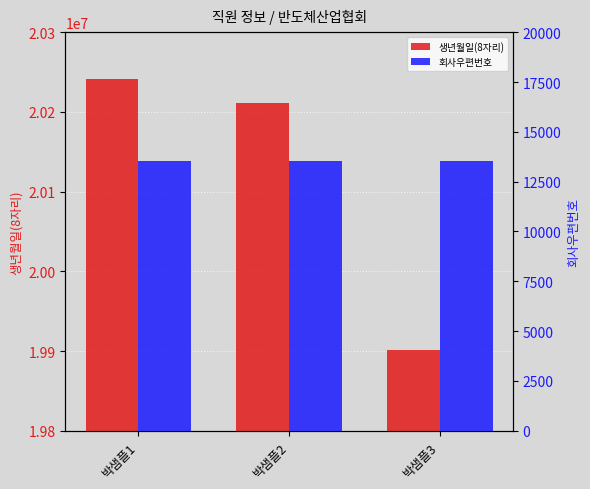

How many data points in 생년월일(8자리) are above 20210808?

1